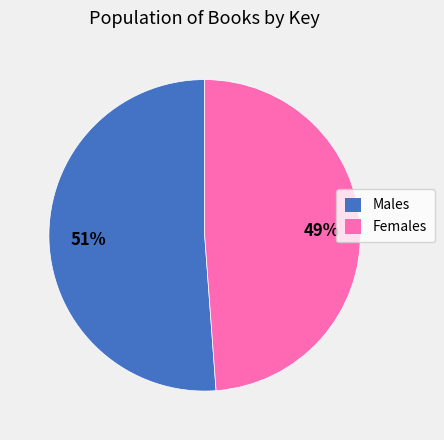

To the nearest percent, what is the average slice percentage?

50%